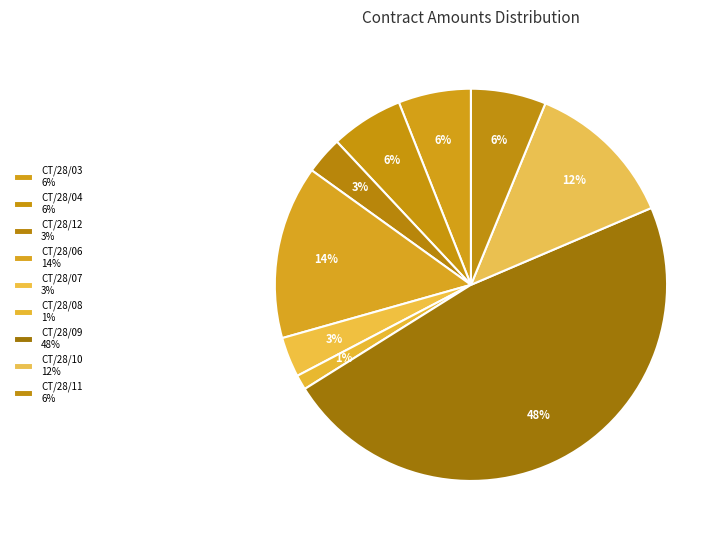

What is the smallest slice in the pie chart?

DGAJ-II/CT/28/08/2022